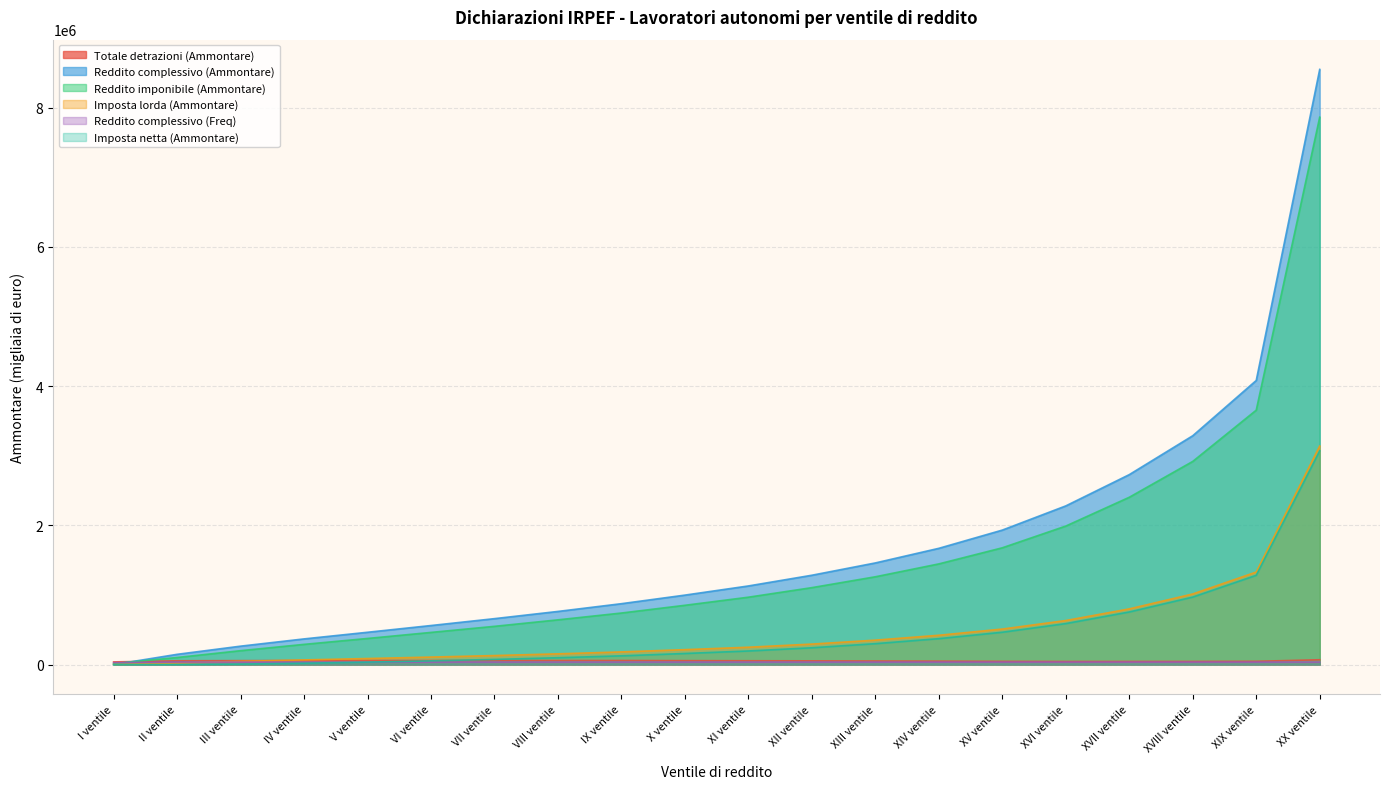

What is the difference between the second highest and minimum values in the Reddito imponibile (Ammontare) series?

3640201